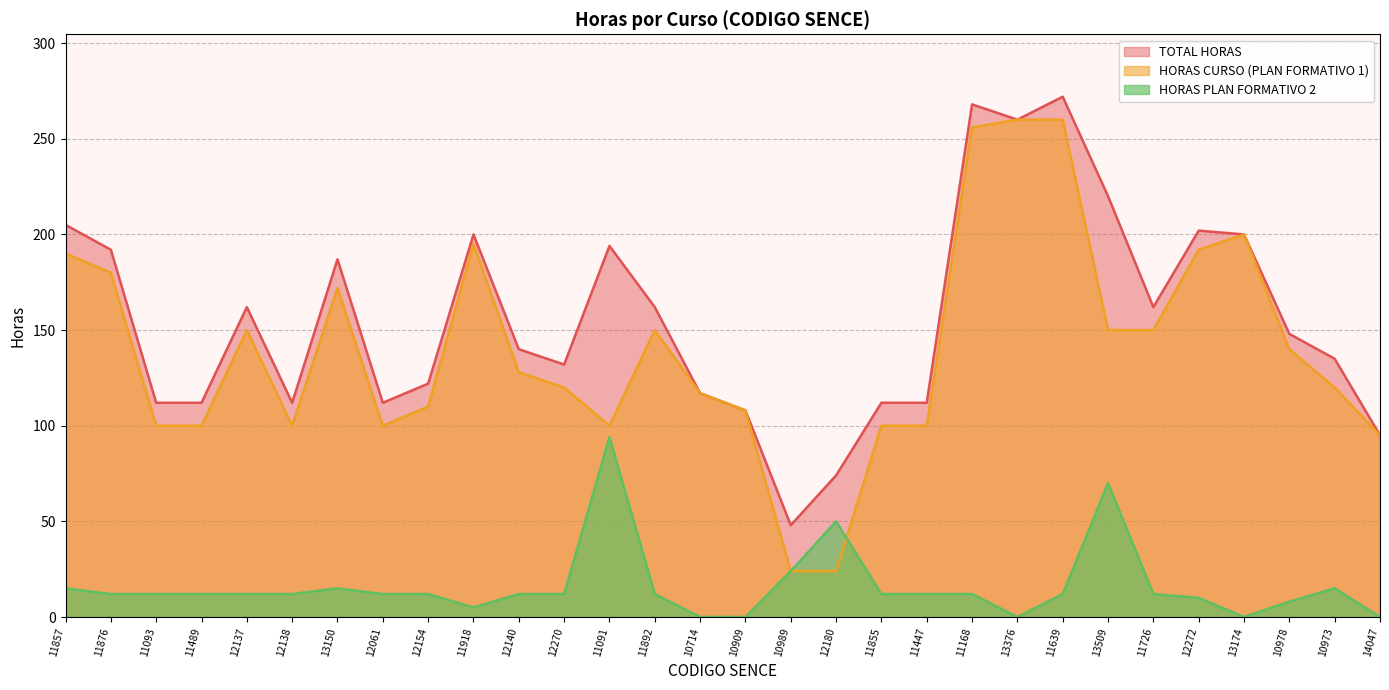

In TOTAL HORAS, how many points are higher than both neighbors (excluding endpoints)?

7